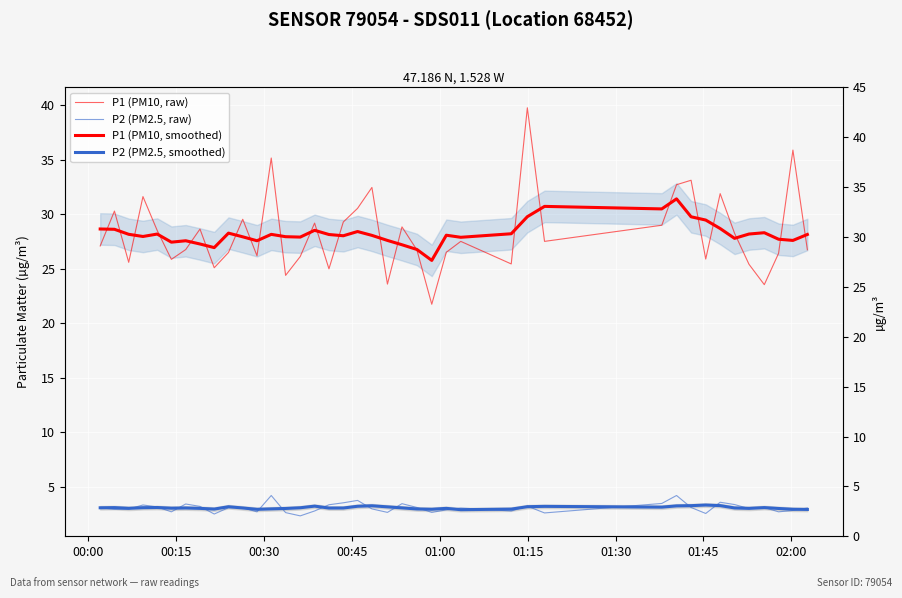

What are all the series names shown in the legend?

P1 (PM10, raw), P2 (PM2.5, raw), P1 (PM10, smoothed), P2 (PM2.5, smoothed)